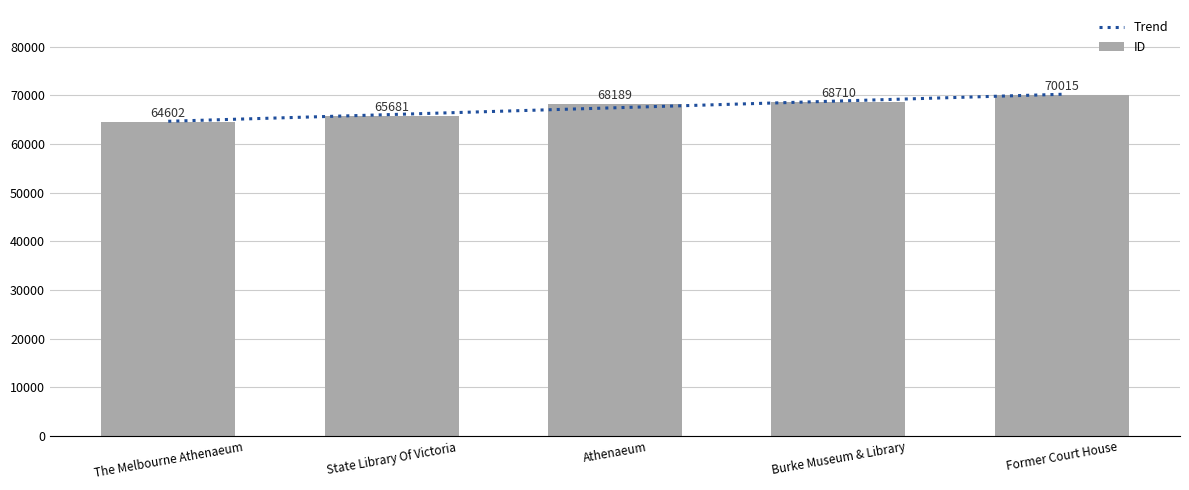

What position from the right is The Melbourne Athenaeum?

5